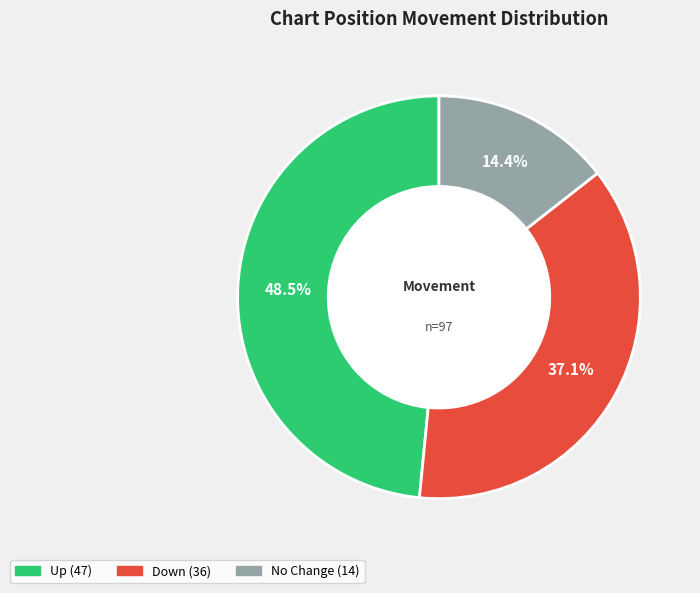

Does any single category account for the majority?

No